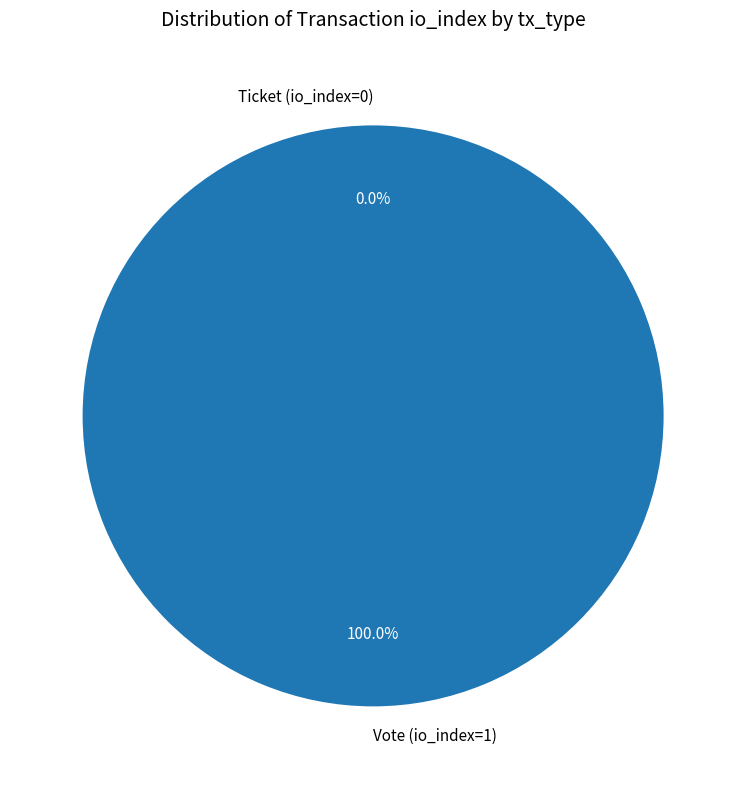

Between Ticket (io_index=0) and Vote (io_index=1), which is larger?

Vote (io_index=1)